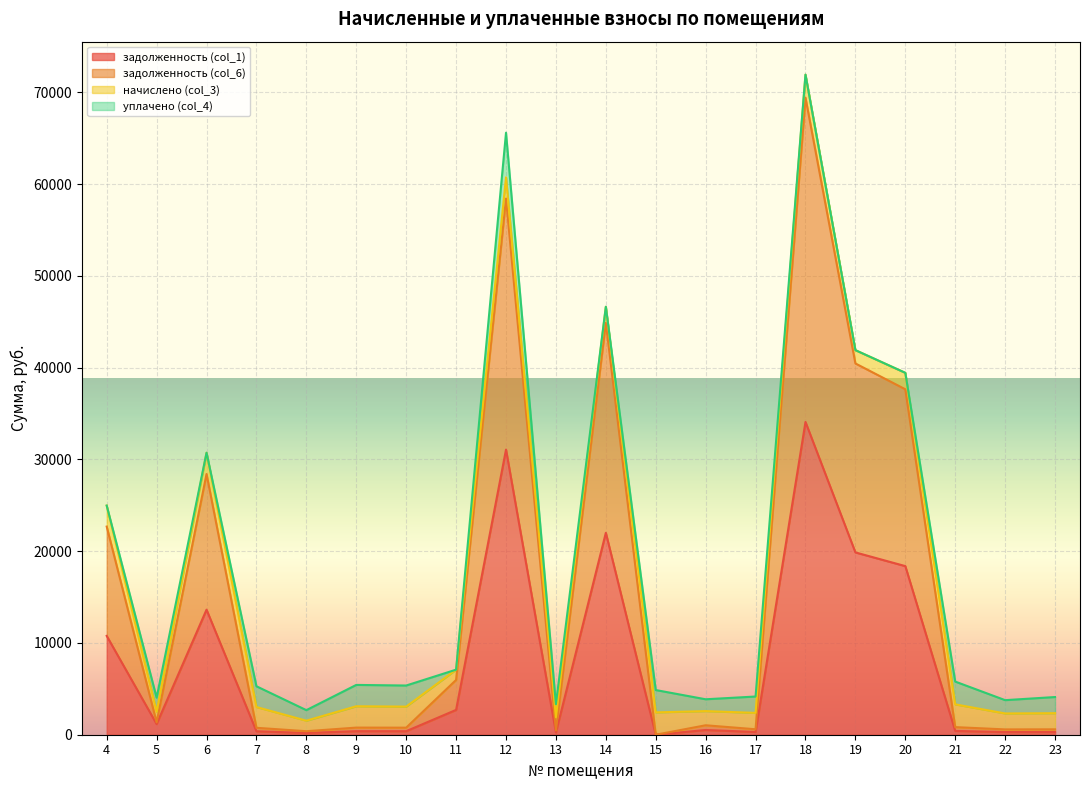

True or false: задолженность (col_6) has more than 2 points higher than both neighbors.

True